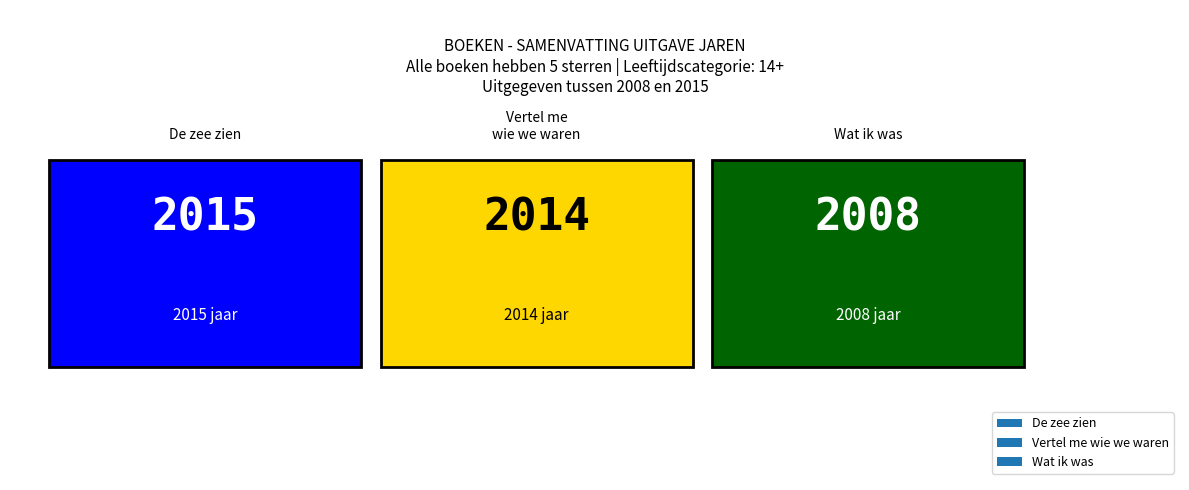

Is it true that the value at Wat ik was is 1175?

False